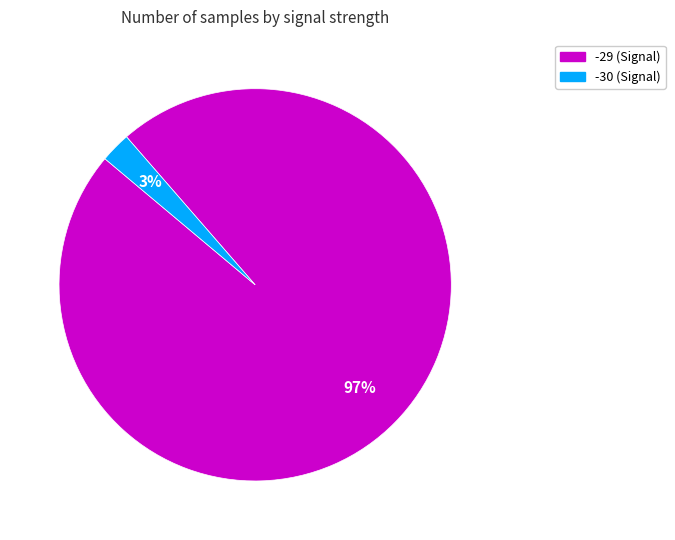

Count the number of slices in the pie.

2